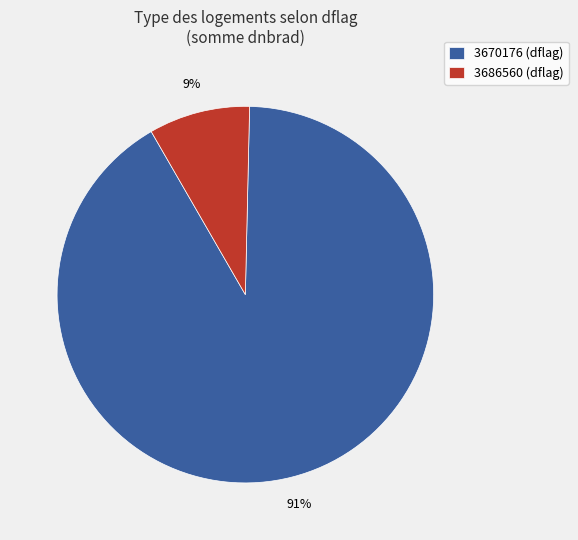

True or false: 3686560 (dflag) accounts for 1% of the total.

False